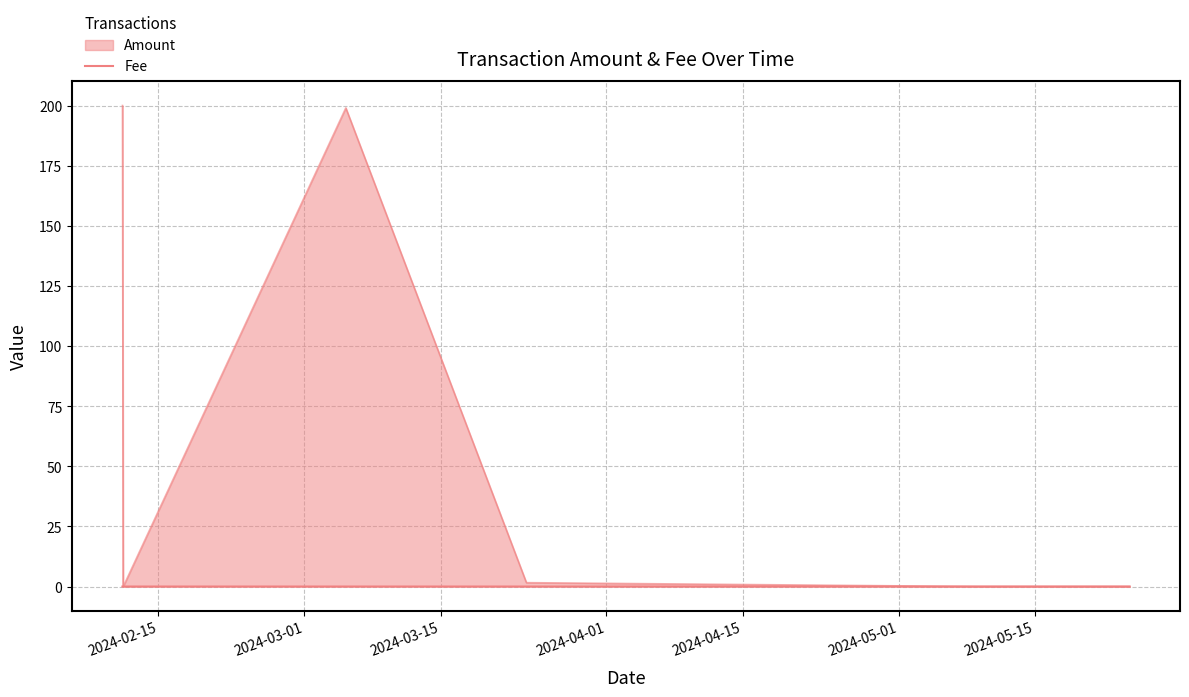

Does the chart have visible grid lines?

Yes